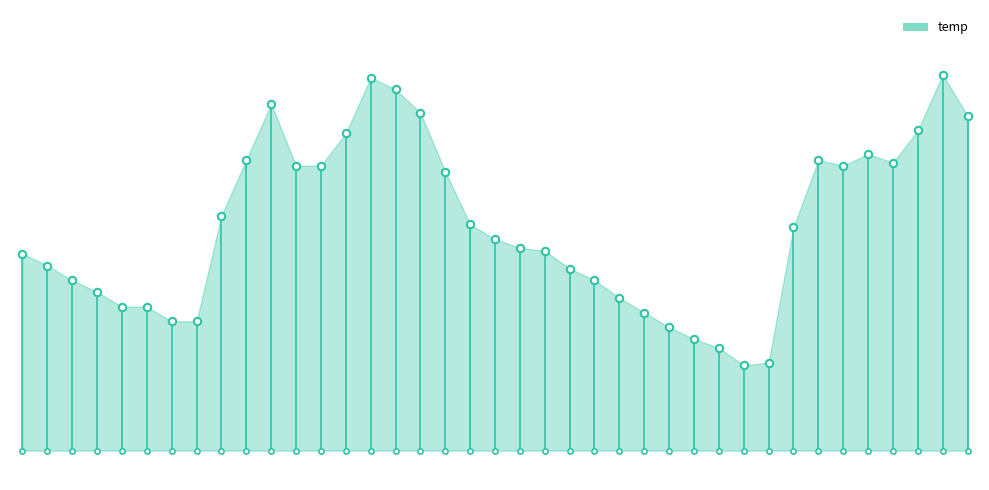

Between 2022-11-01 07:00 and 2022-11-01 05:00, which is larger?

2022-11-01 05:00